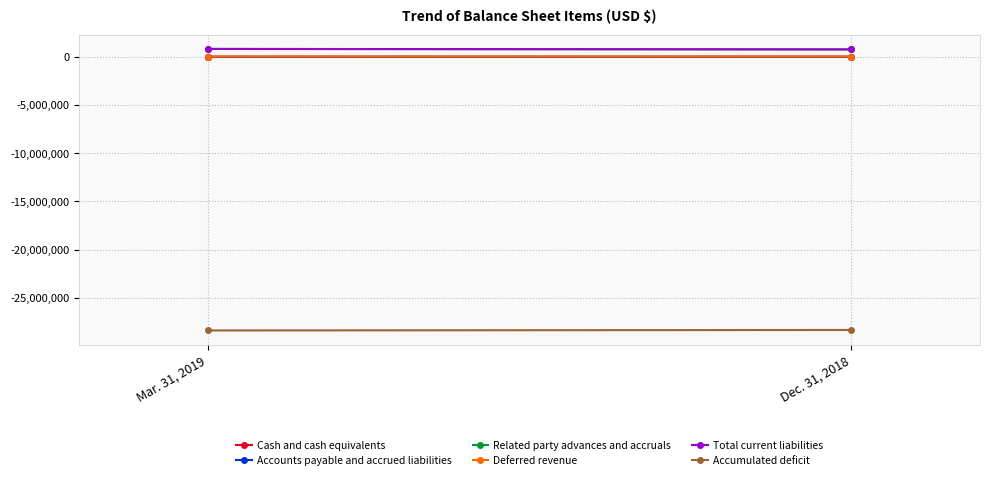

The value of Accounts payable and accrued liabilities at Dec. 31, 2018 is 1148. True or false?

False